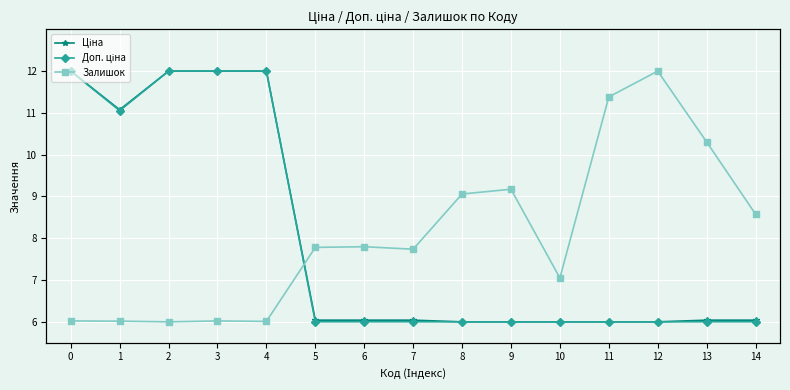

What is the lowest value of the Залишок series?

6.0